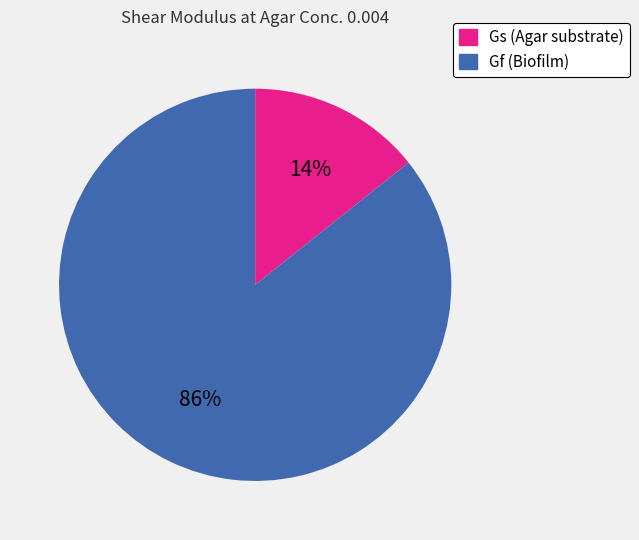

The Gf (Biofilm) slice represents 86% of the pie. True or false?

True